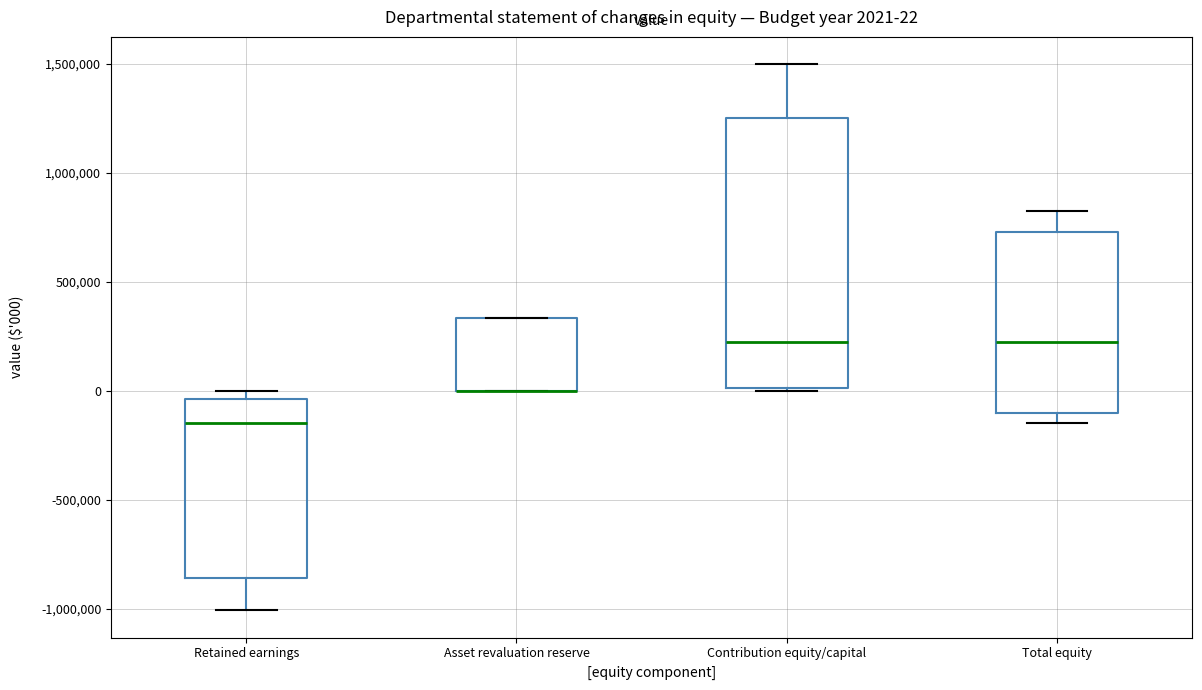

Which box is the tallest, from its lower edge to its upper edge?

Contribution equity/capital